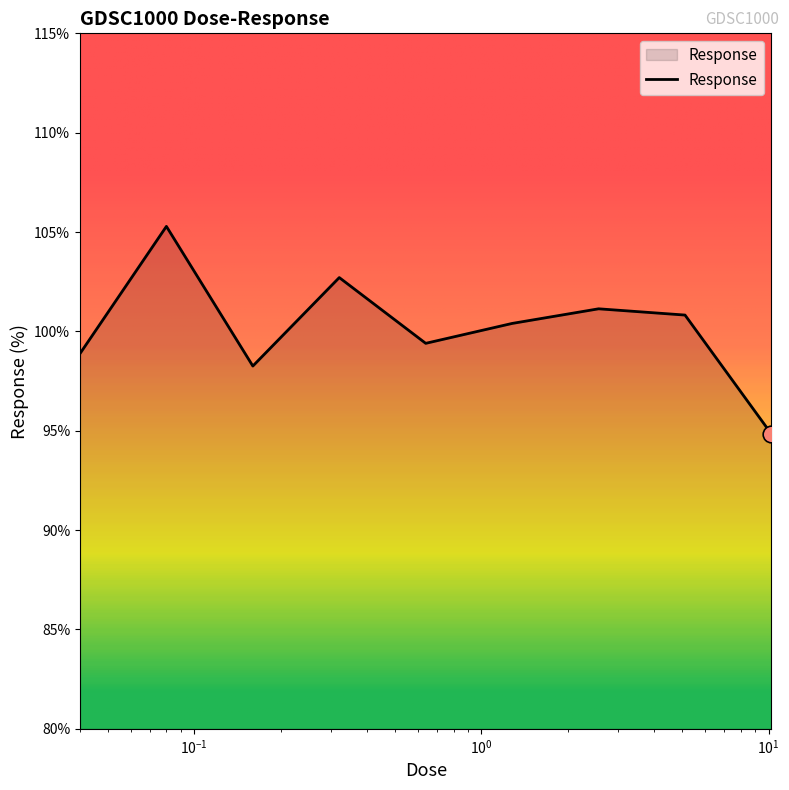

What is the minimum value shown in the chart?

94.8